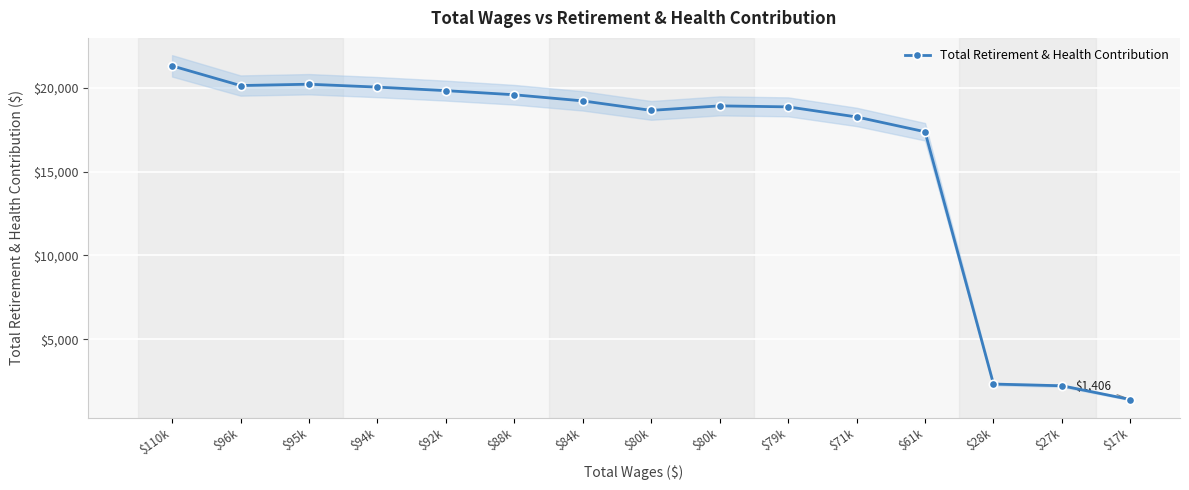

What is the label of the 2nd point from the right?

$27k